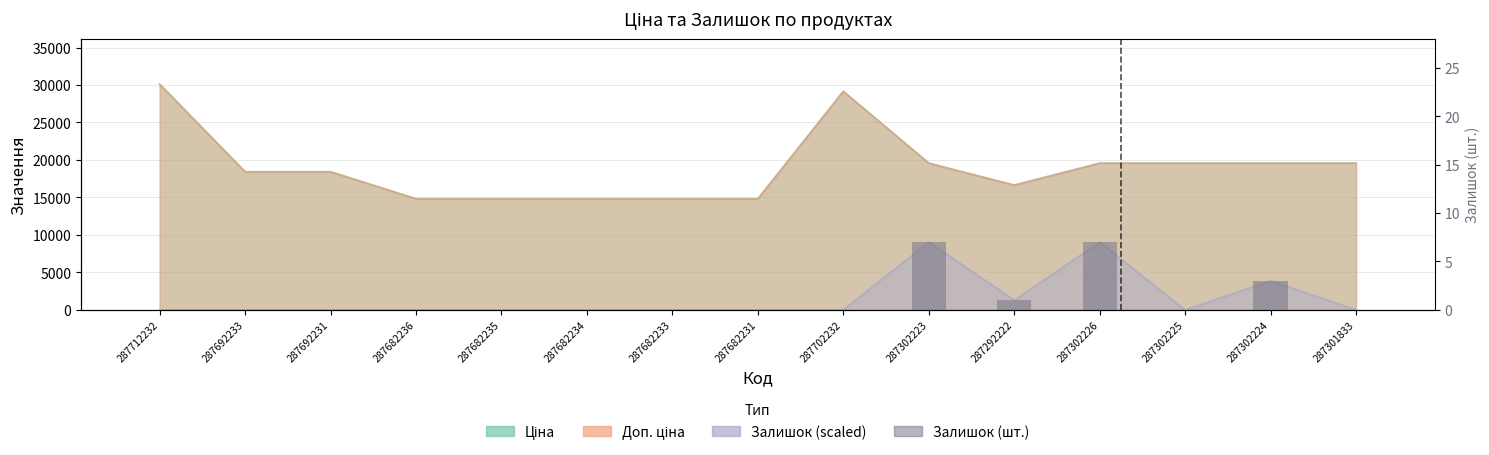

Reading right to left, list all the values displayed in this chart.

0	3	0	7	1	7	0	0	0	0	0	0	0	0	0